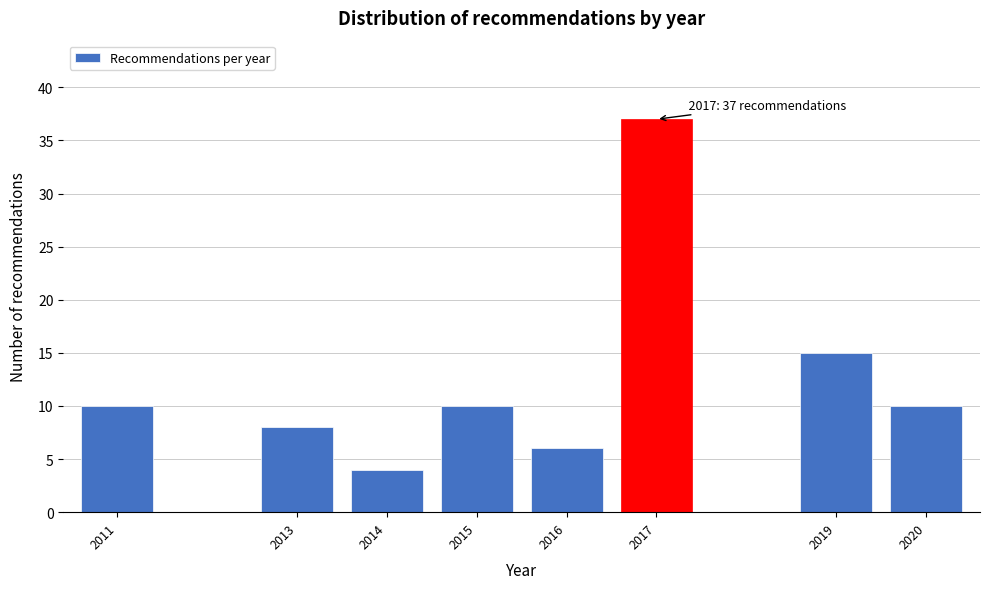

Reading left to right, what are all the values shown in this chart?

10	8	4	10	6	37	15	10